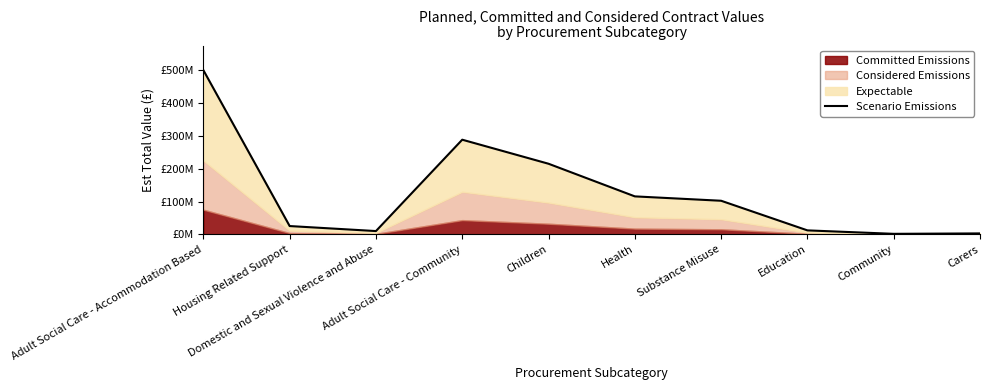

List the labels in order of value, largest first.

Adult Social Care - Accommodation Based, Adult Social Care - Community, Children, Health, Substance Misuse, Housing Related Support, Education, Domestic and Sexual Violence and Abuse, Carers, Community